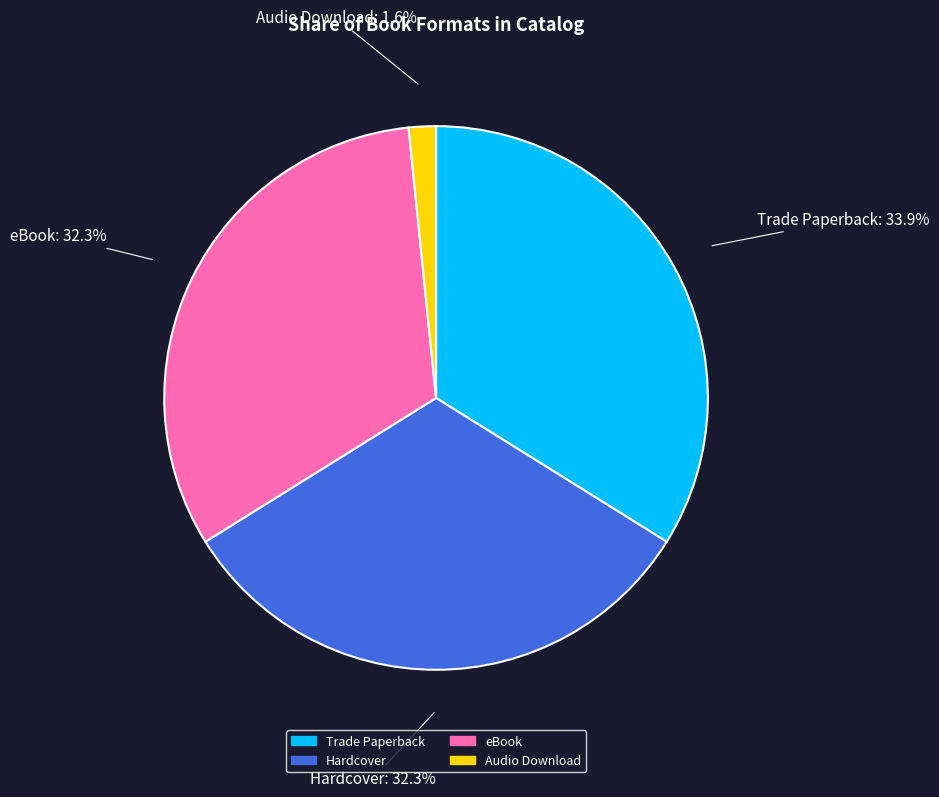

Which slice is the largest?

Trade Paperback